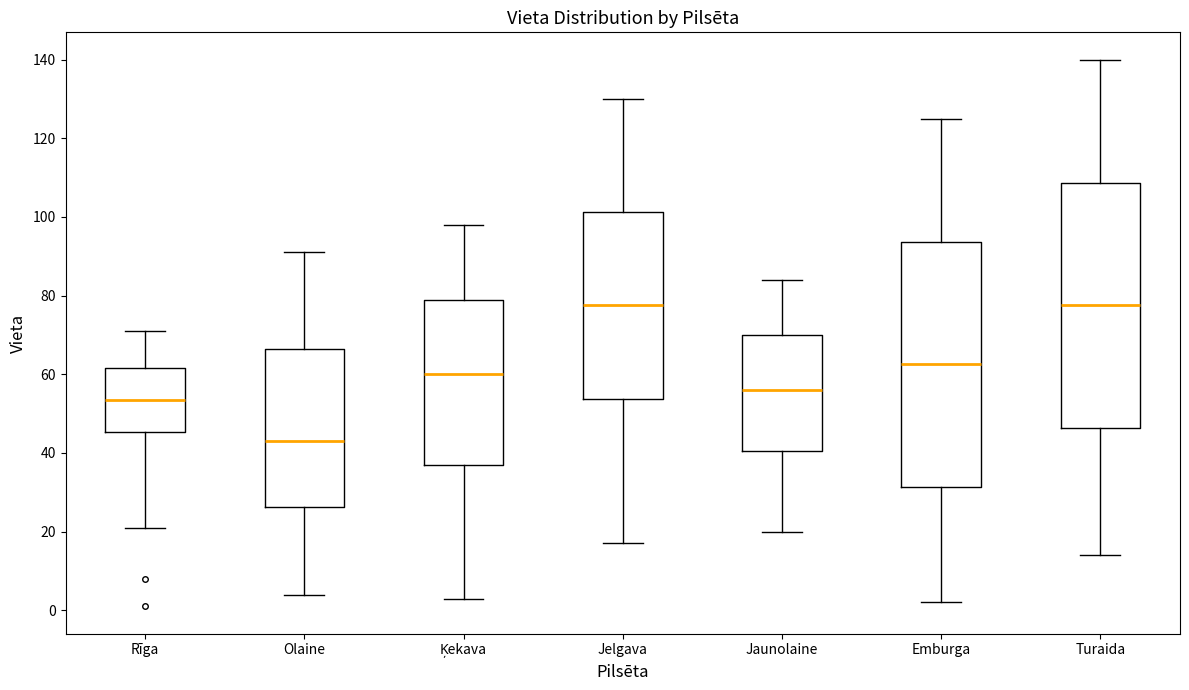

Reading left to right, transcribe this box plot: for each box, give where its median line is, the range the box spans, and where its two whiskers end, as read against the y-axis. The values are not printed on the chart, so give them approximately, as read against the axis.

Rīga: median 54, box 46 to 62, whiskers 22 to 72
Olaine: median 44, box 26 to 66, whiskers 4 to 92
Ķekava: median 60, box 38 to 80, whiskers 4 to 98
Jelgava: median 78, box 54 to 102, whiskers 18 to 130
Jaunolaine: median 56, box 40 to 70, whiskers 20 to 84
Emburga: median 62, box 32 to 94, whiskers 2 to 126
Turaida: median 78, box 46 to 108, whiskers 14 to 140